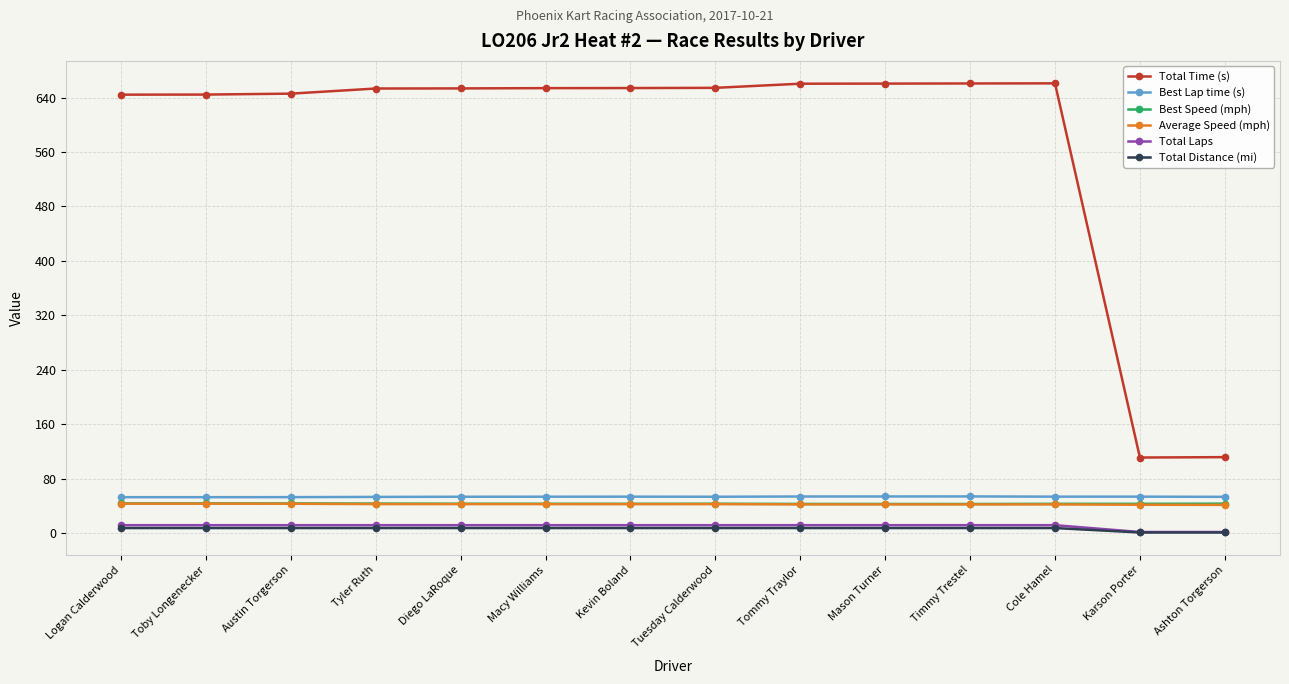

Is the value of Total Distance (mi) at Tyler Ruth greater than the value of Best Speed (mph) at Mason Turner?

No